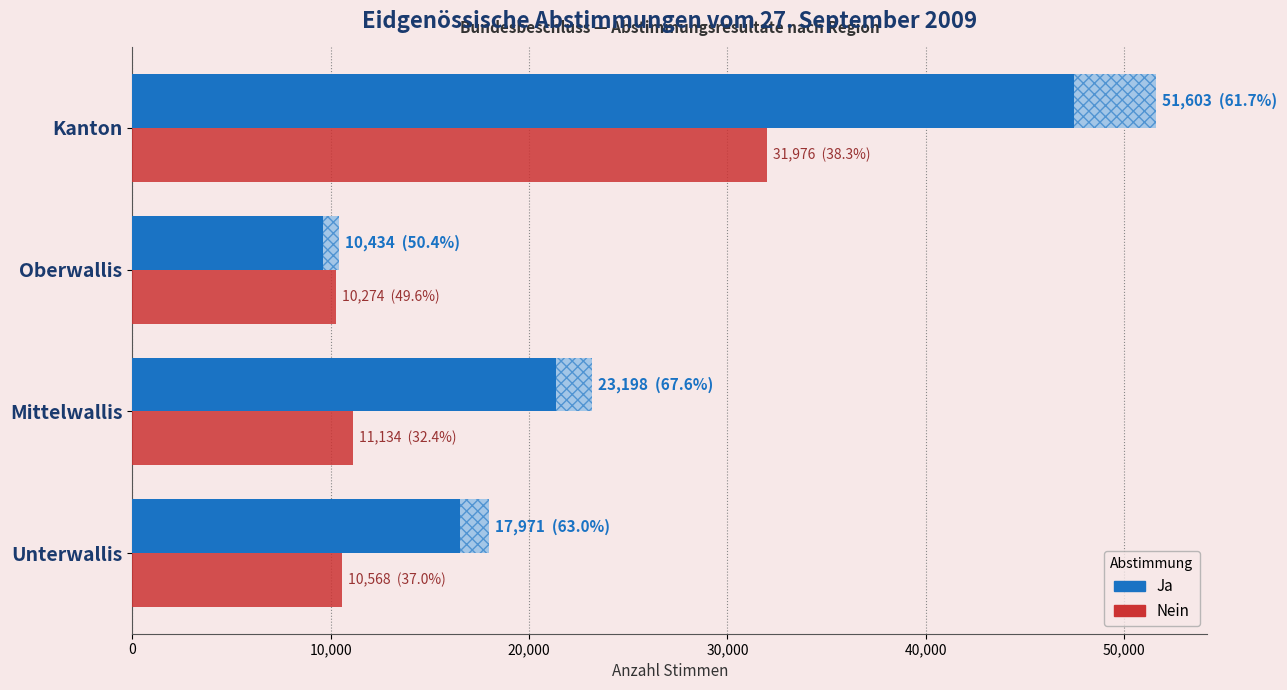

At Kanton, list the series in order from smallest to largest.

Nein, Ja